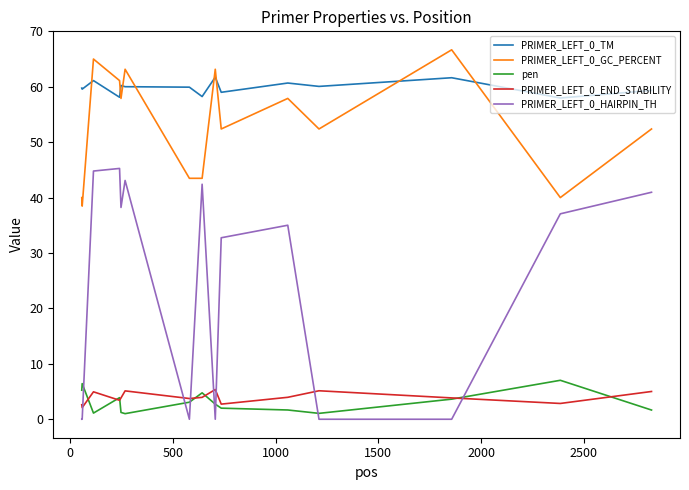

Which series has the largest range (max minus min)?

PRIMER_LEFT_0_HAIRPIN_TH